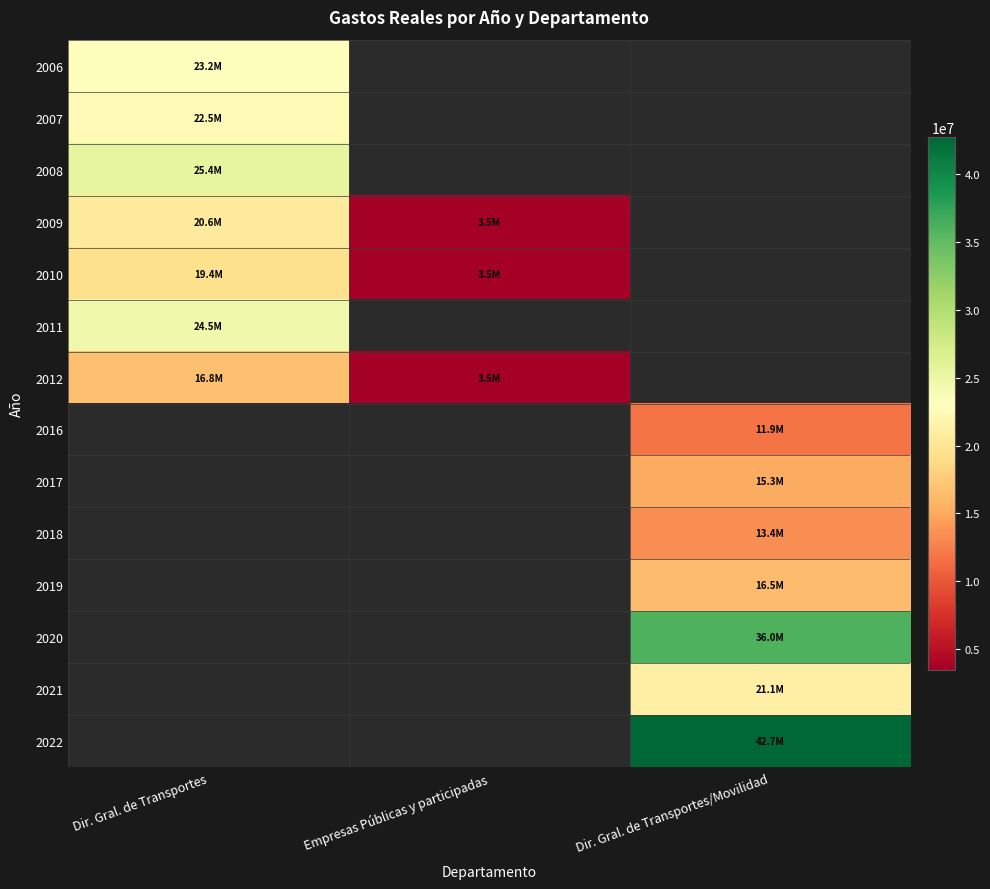

True or false: 2017 has a value of 15252597.3 at Dir. Gral. de Transportes/Movilidad.

True